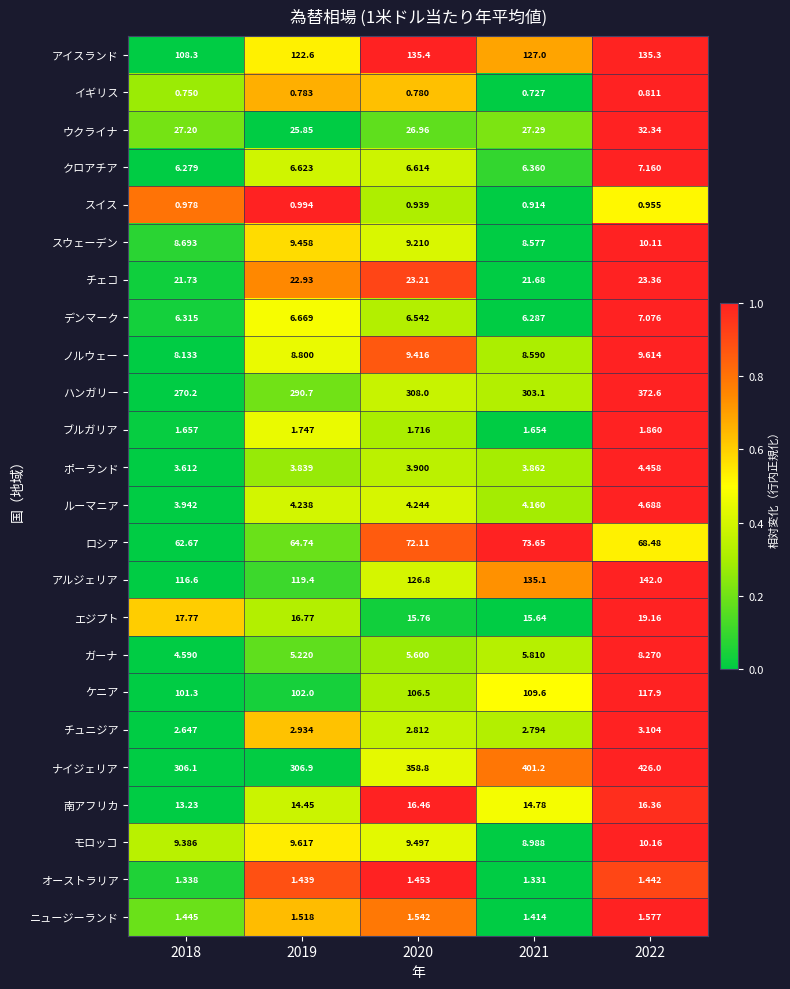

Count the number of categories in the chart.

5